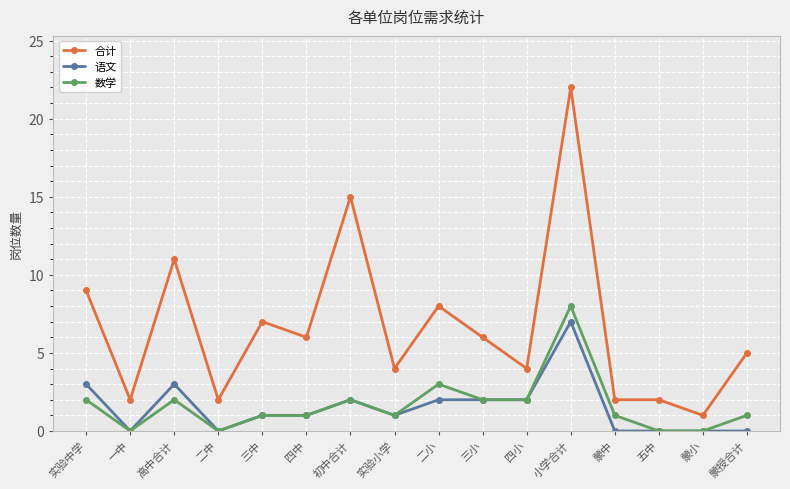

True or false: 数学 has a value of 3 at 三小.

False